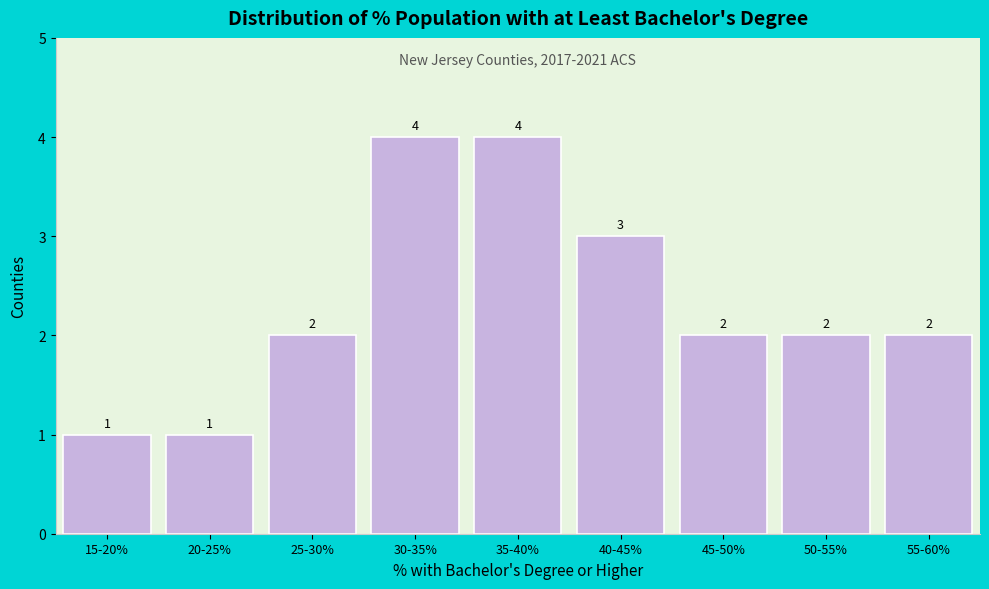

Reading left to right, transcribe all the data shown in this chart.

1	1	2	4	4	3	2	2	2